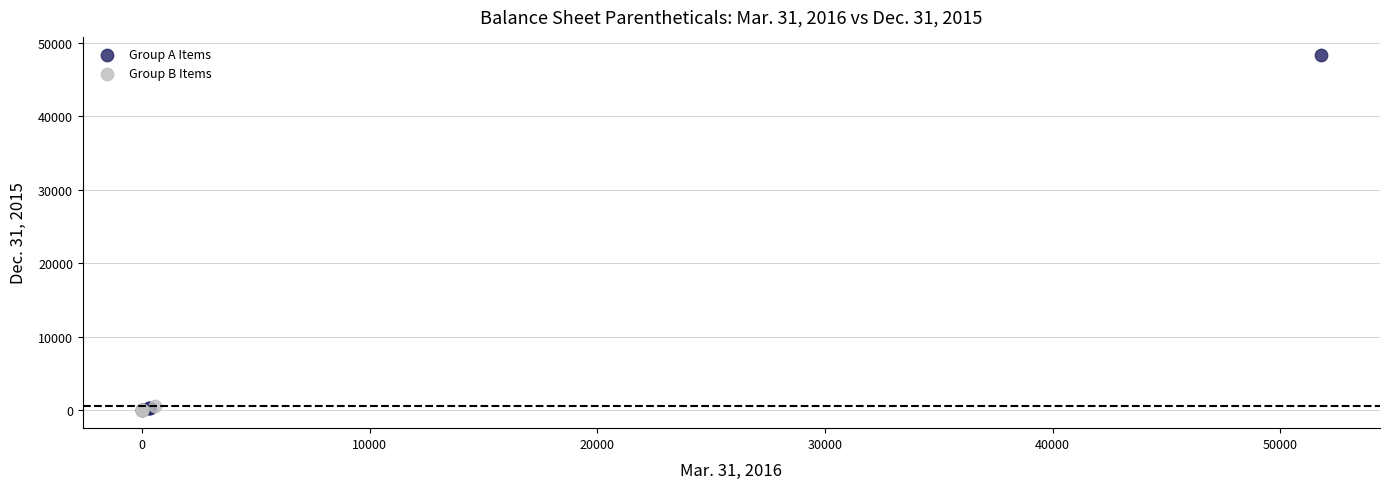

Which series contains the highest Y value?

Group A Items